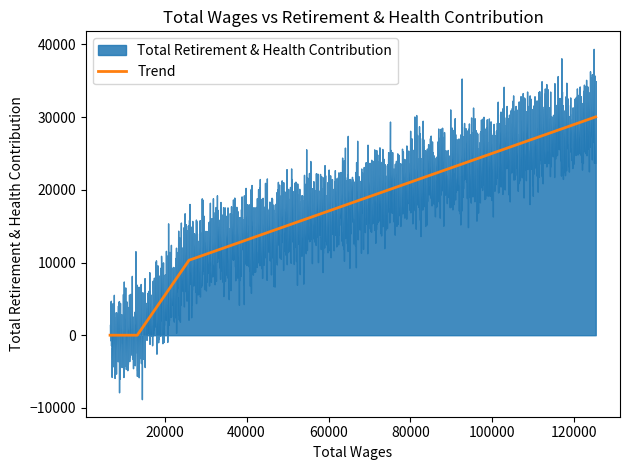

What is the highest value of the Trend series?

30033